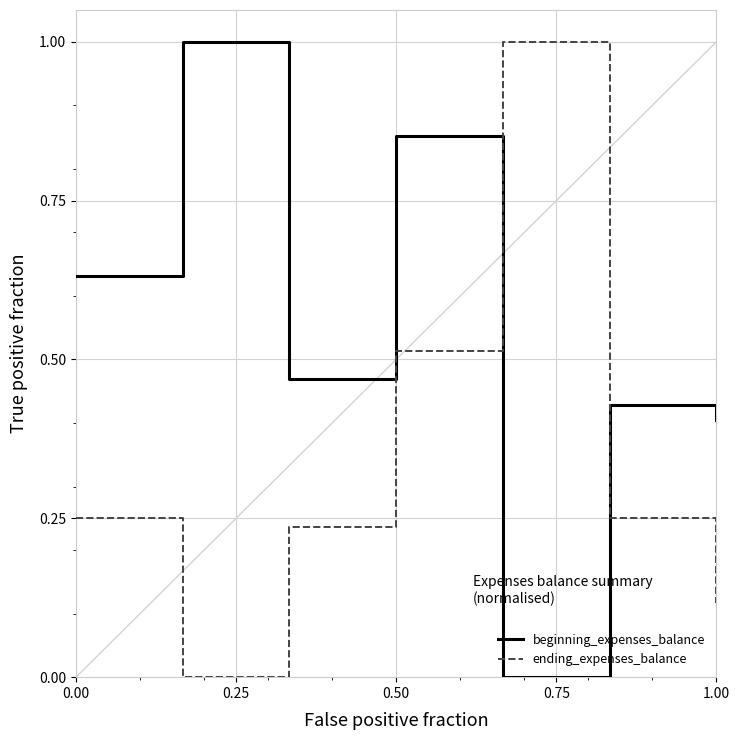

How many intersections are there between beginning_expenses_balance and ending_expenses_balance?

2